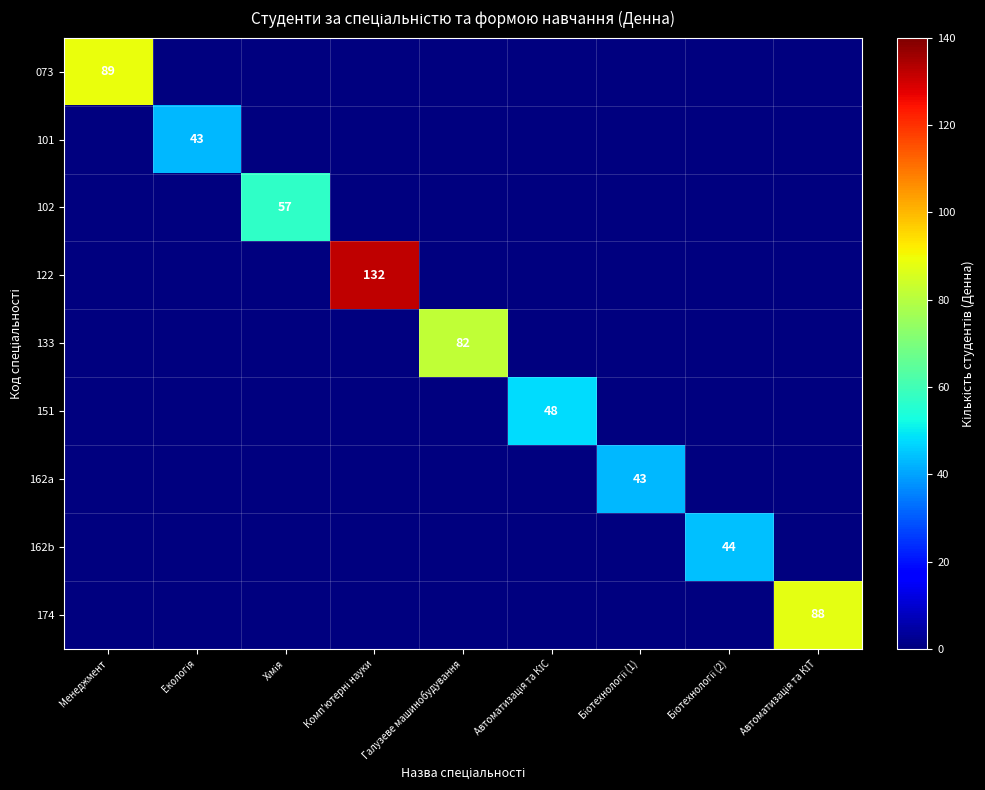

How many values in 102 are above zero?

1